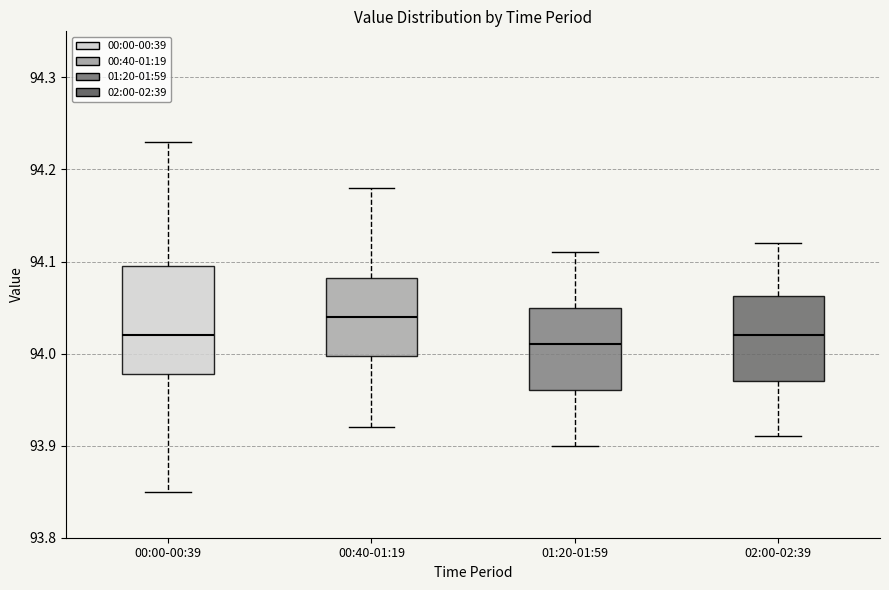

Reading left to right, transcribe this box plot: for each box, give where its median line is, the range the box spans, and where its two whiskers end, as read against the y-axis. The values are not printed on the chart, so give them approximately, as read against the axis.

00:00-00:39: median 94.02, box 93.98 to 94.10, whiskers 93.85 to 94.23
00:40-01:19: median 94.04, box 94.00 to 94.08, whiskers 93.92 to 94.18
01:20-01:59: median 94.01, box 93.96 to 94.05, whiskers 93.90 to 94.11
02:00-02:39: median 94.02, box 93.97 to 94.06, whiskers 93.91 to 94.12